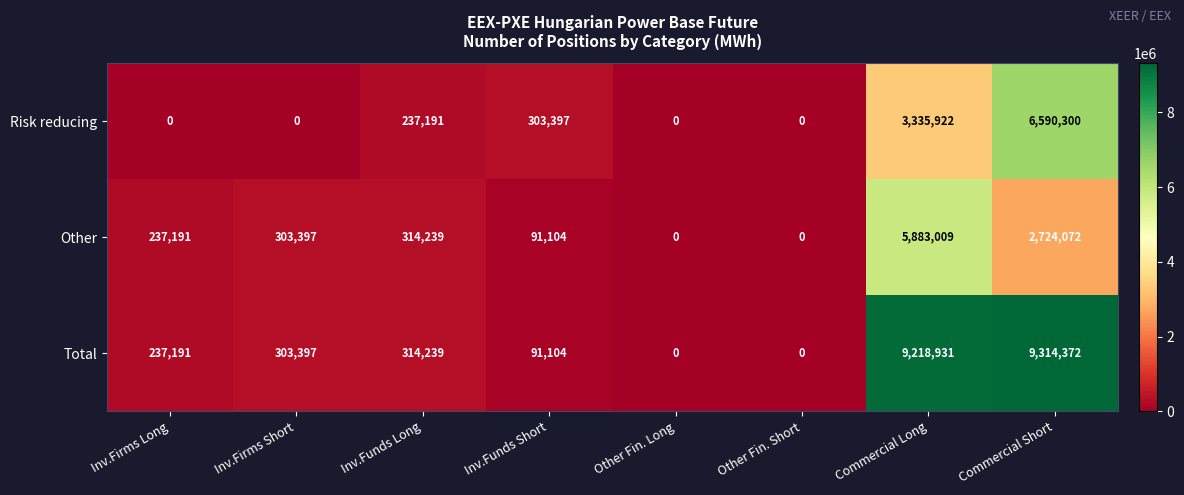

How many values in Risk reducing are above zero?

4